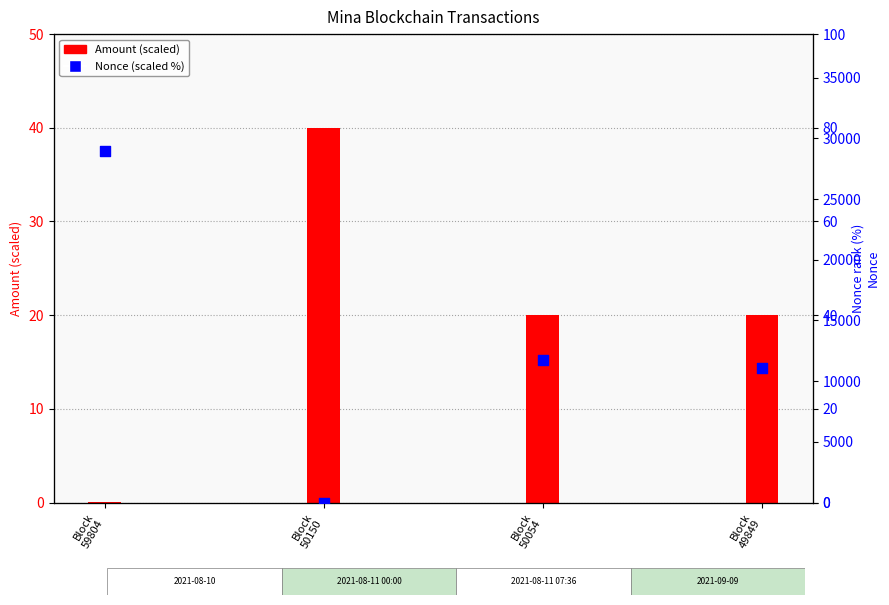

Which series reaches the minimum Y coordinate?

Nonce (scaled %)